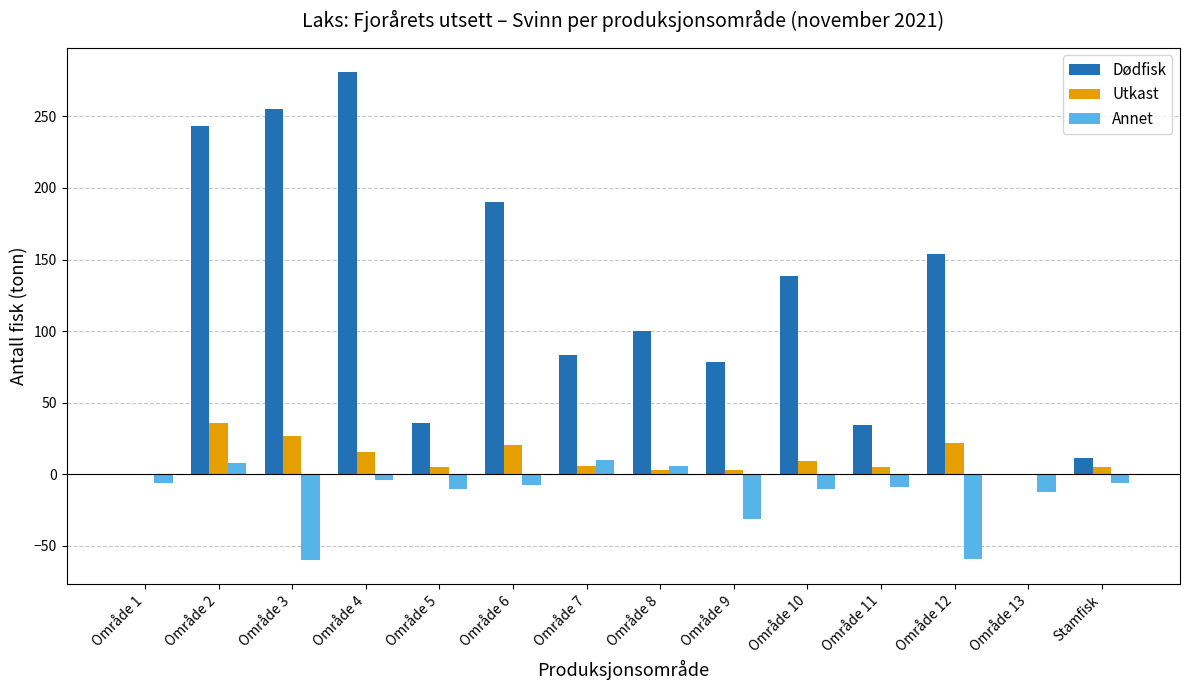

What is the sum of all Annet values?

-190.7